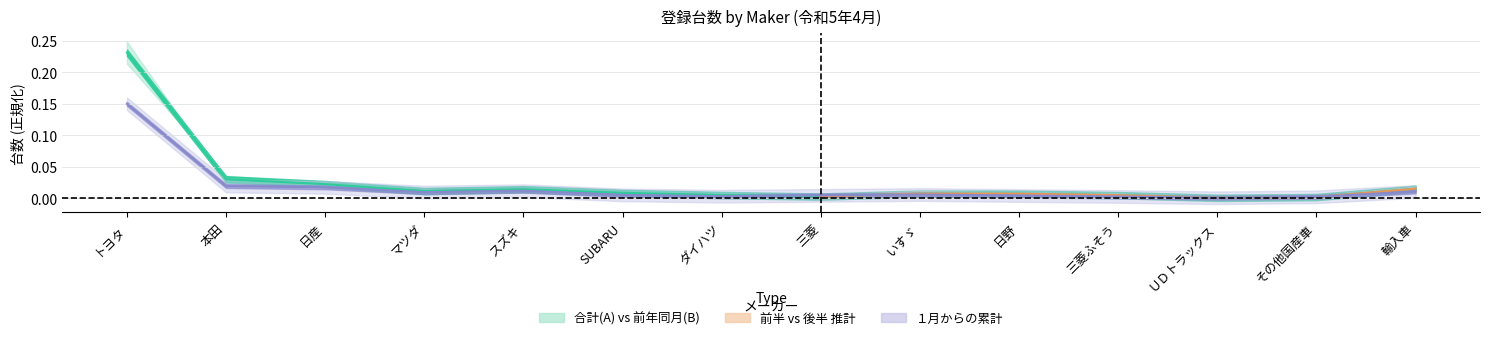

At which category is the sum across all series the highest?

トヨタ